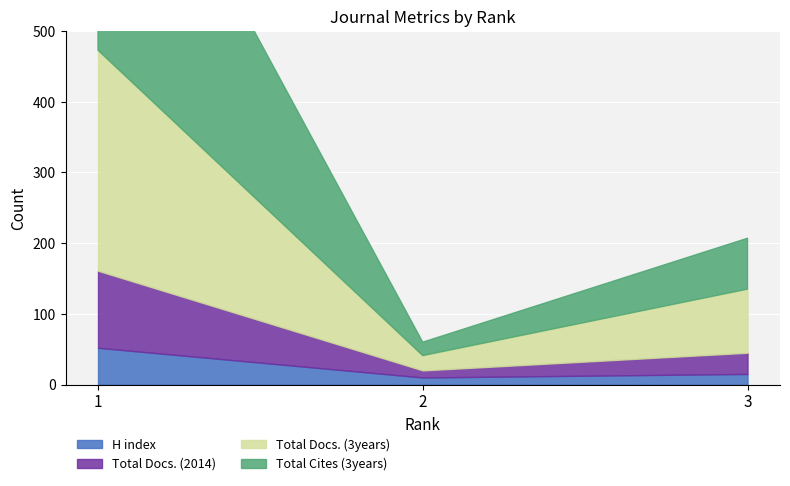

What is the value of the H index point at the 1st from the left?

52